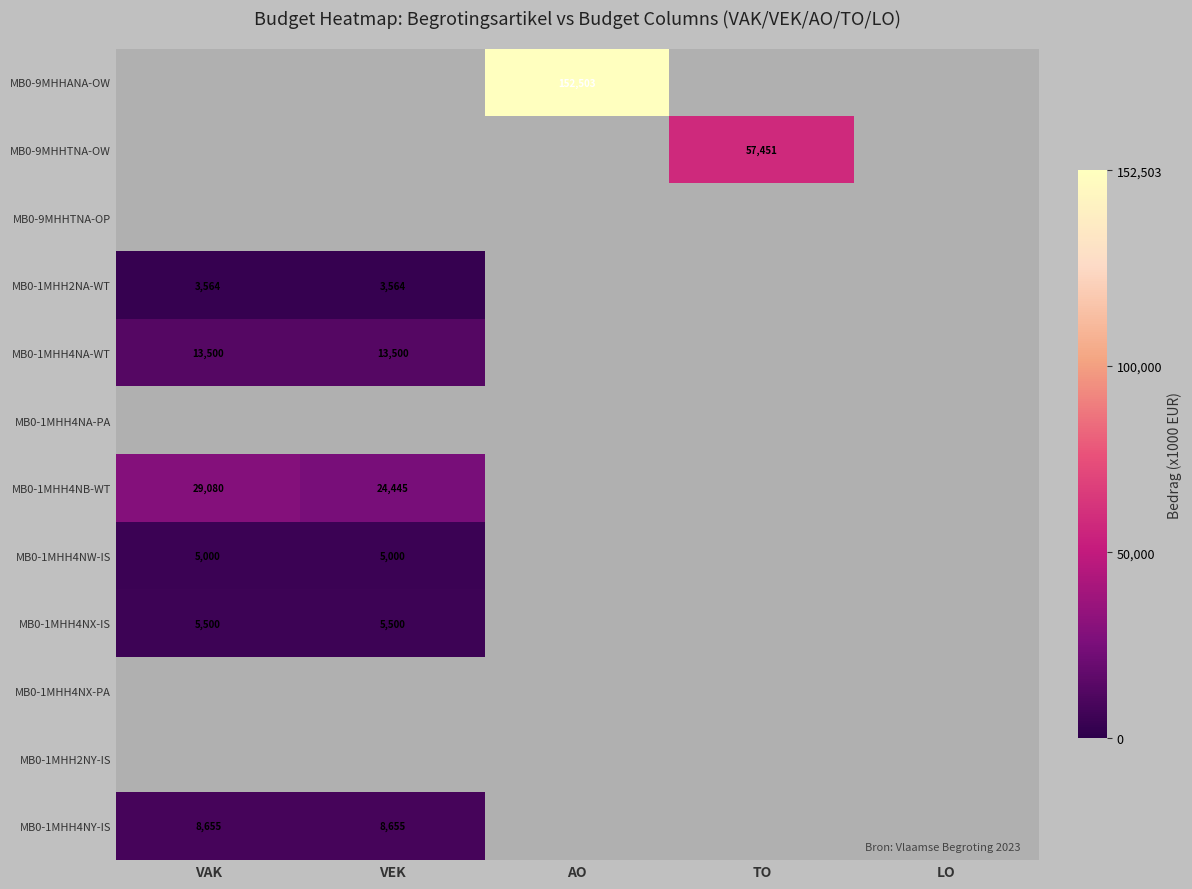

Is it true that MB0-9MHHTNA-OW equals 75865 at TO?

False